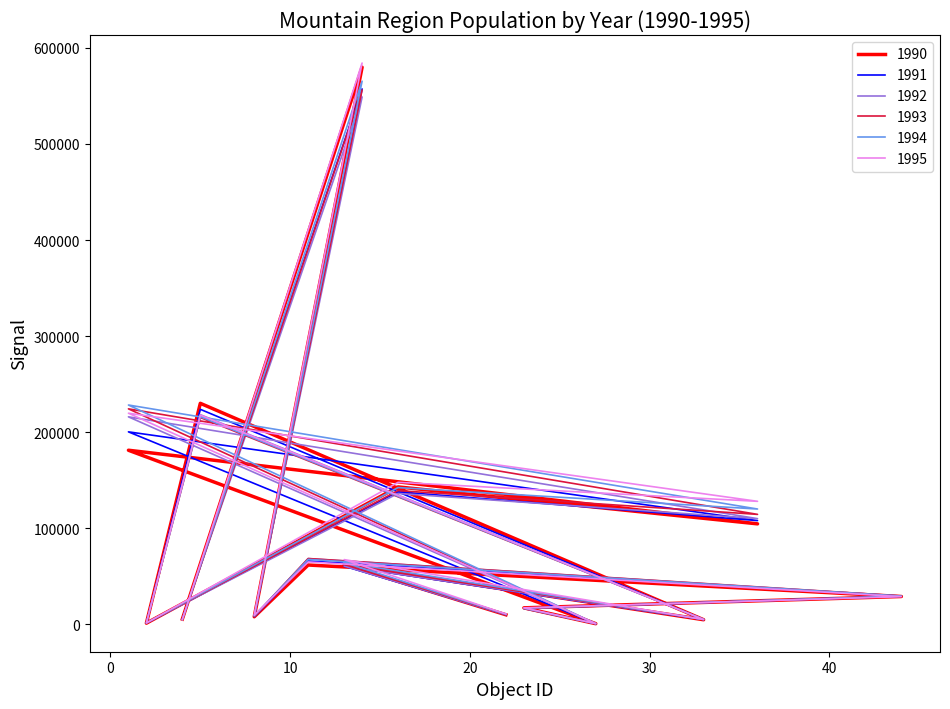

What is the sum of all 1990 values?

1437566